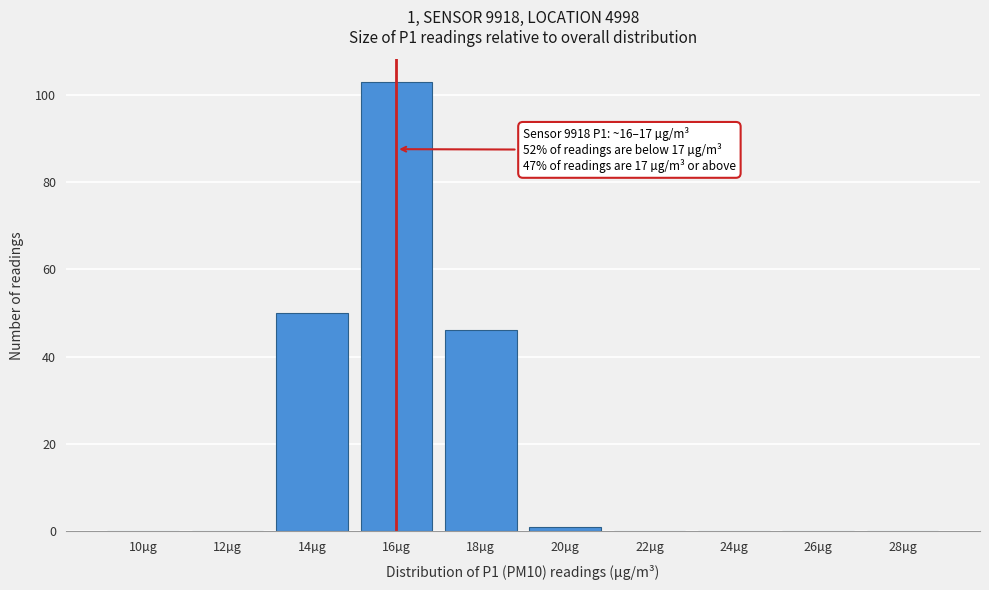

Reading left to right, extract all data points from this chart.

10µg=0	12µg=0	14µg=50	16µg=103	18µg=46	20µg=1	22µg=0	24µg=0	26µg=0	28µg=0